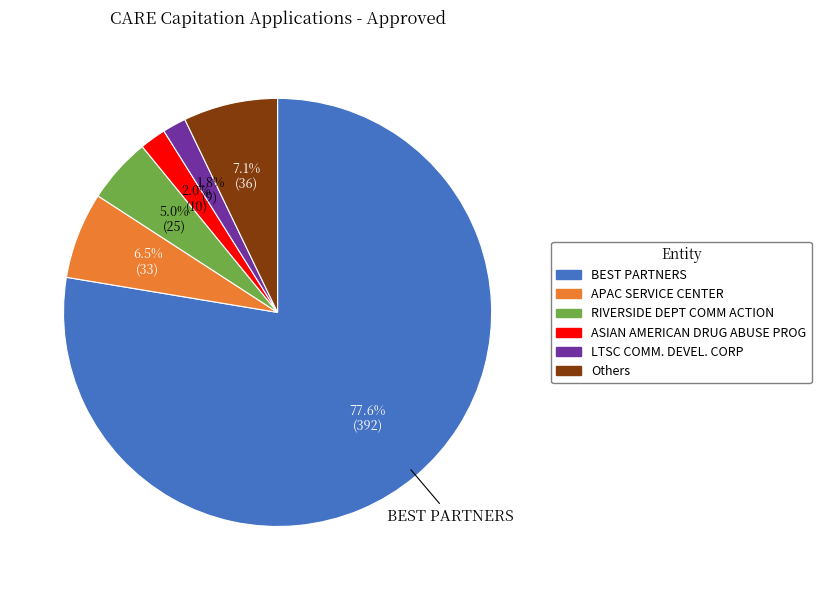

Is there any slice that represents more than half of the pie?

Yes